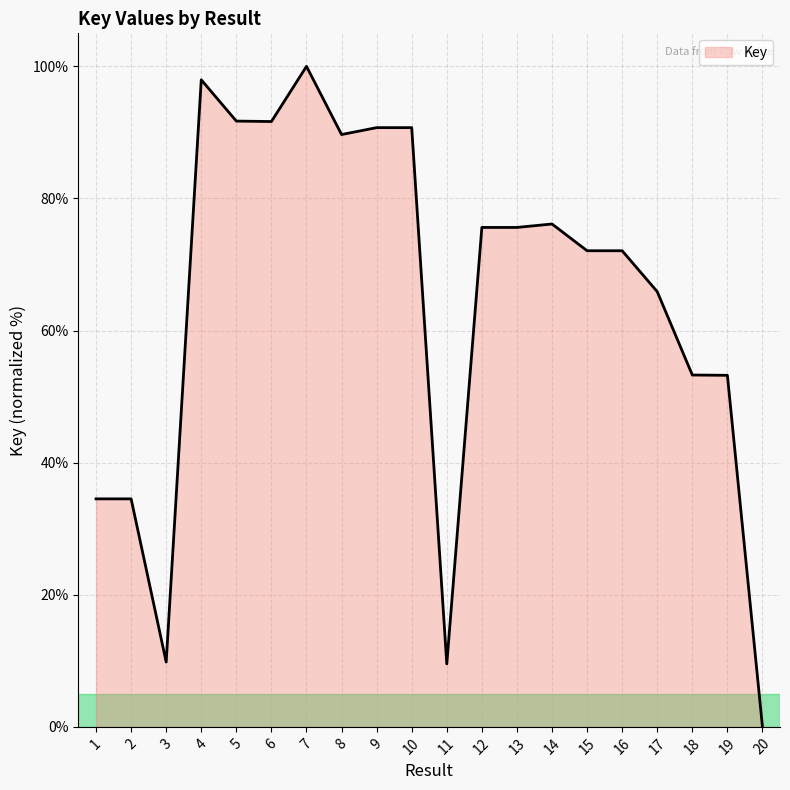

What is the difference between the maximum and minimum values?

100.0